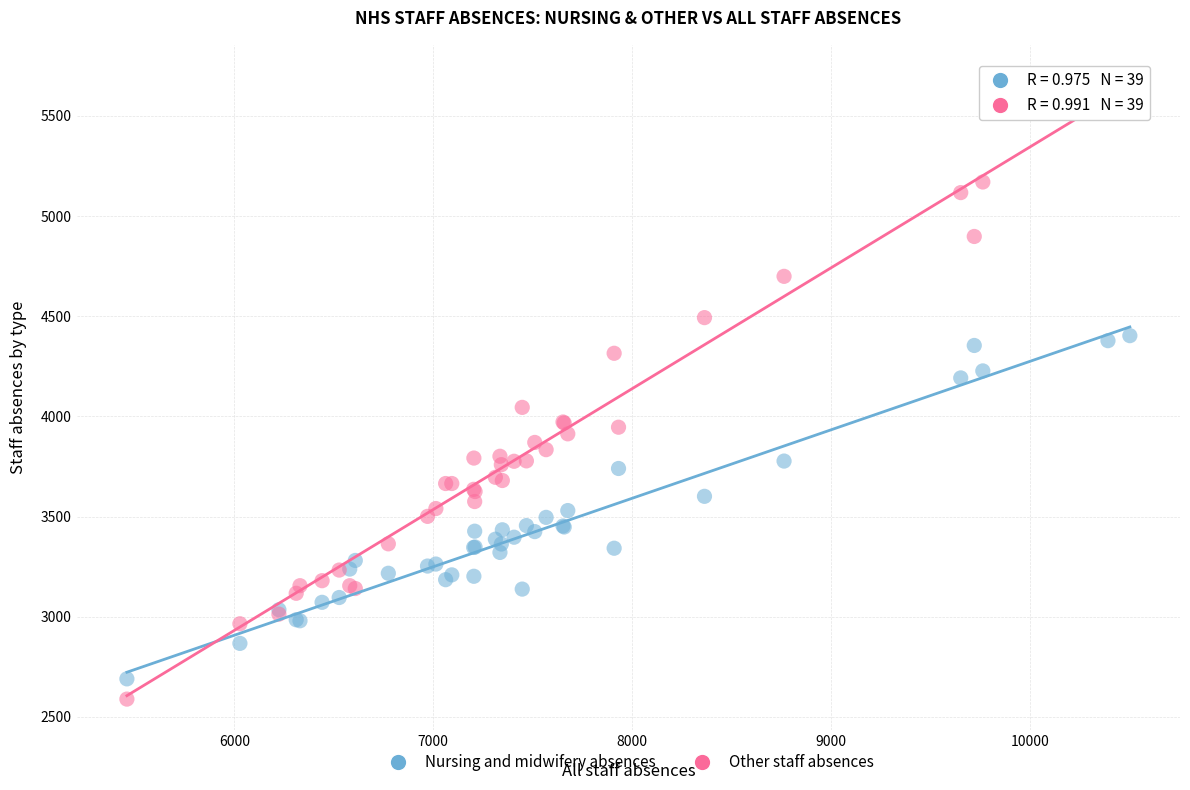

Across all series, what Y value is closest to 4144?

4192